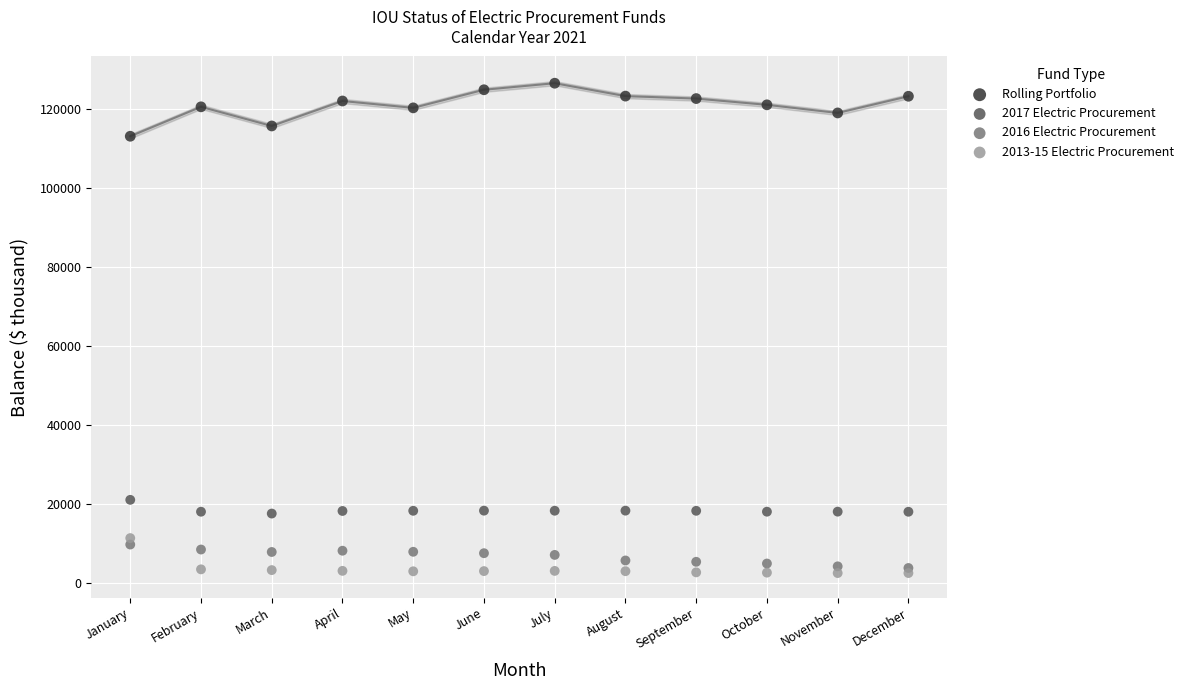

Which series contains the lowest Y value?

2013-15 Electric Procurement